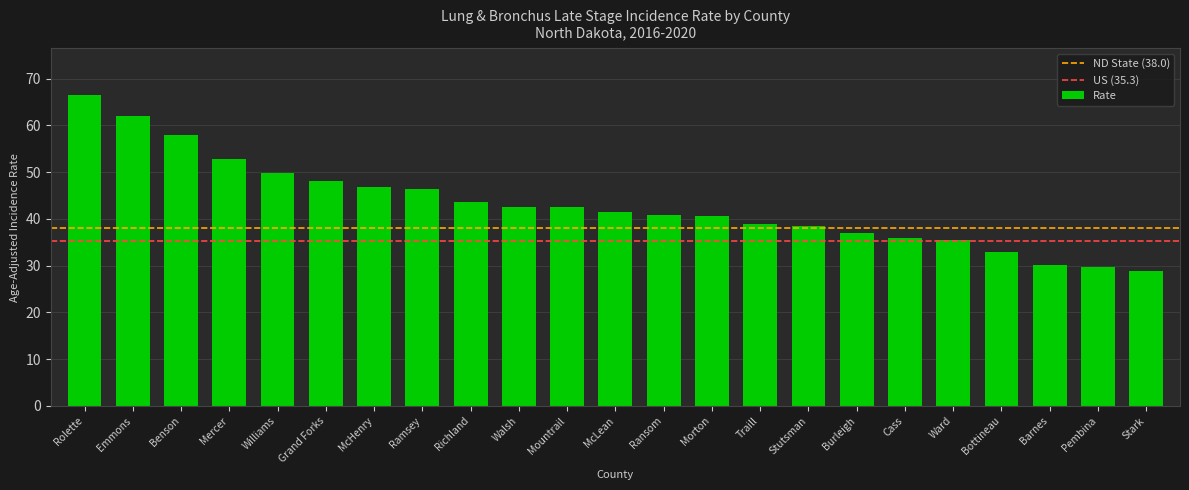

Which category has the highest value across all series?

Rolette